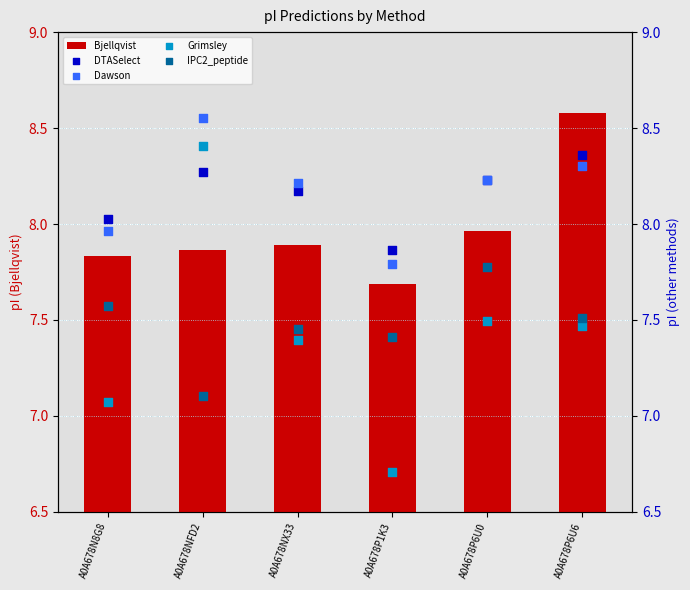

Which series has the largest total across all categories?

Dawson